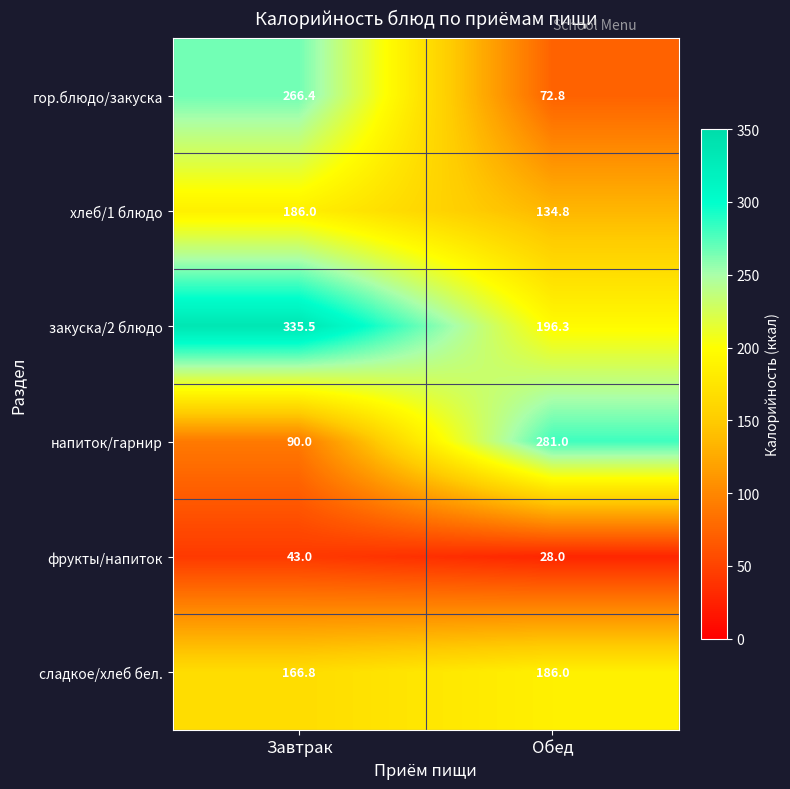

What is the minimum value shown in the chart?

28.0